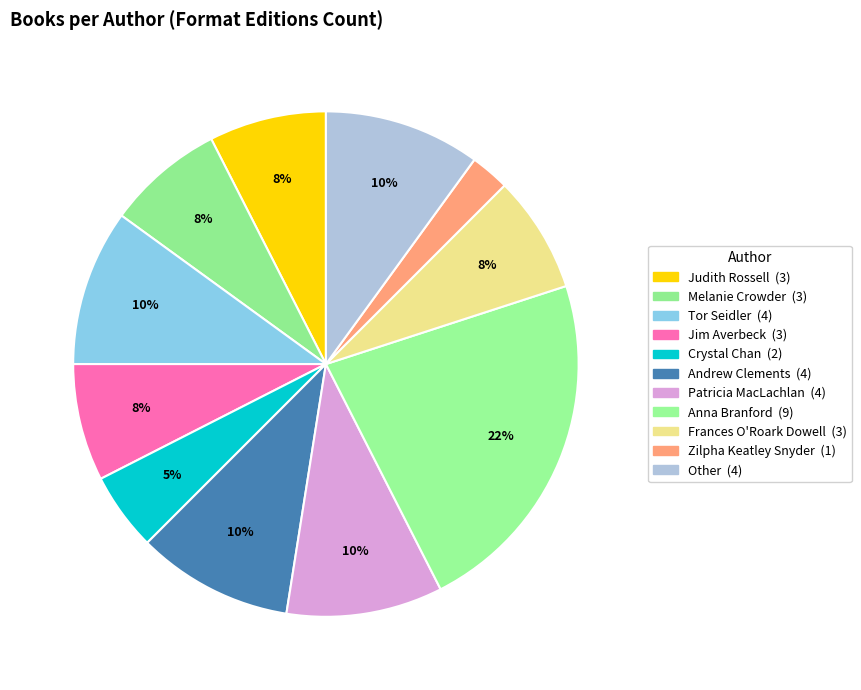

Count the number of slices in the pie.

11